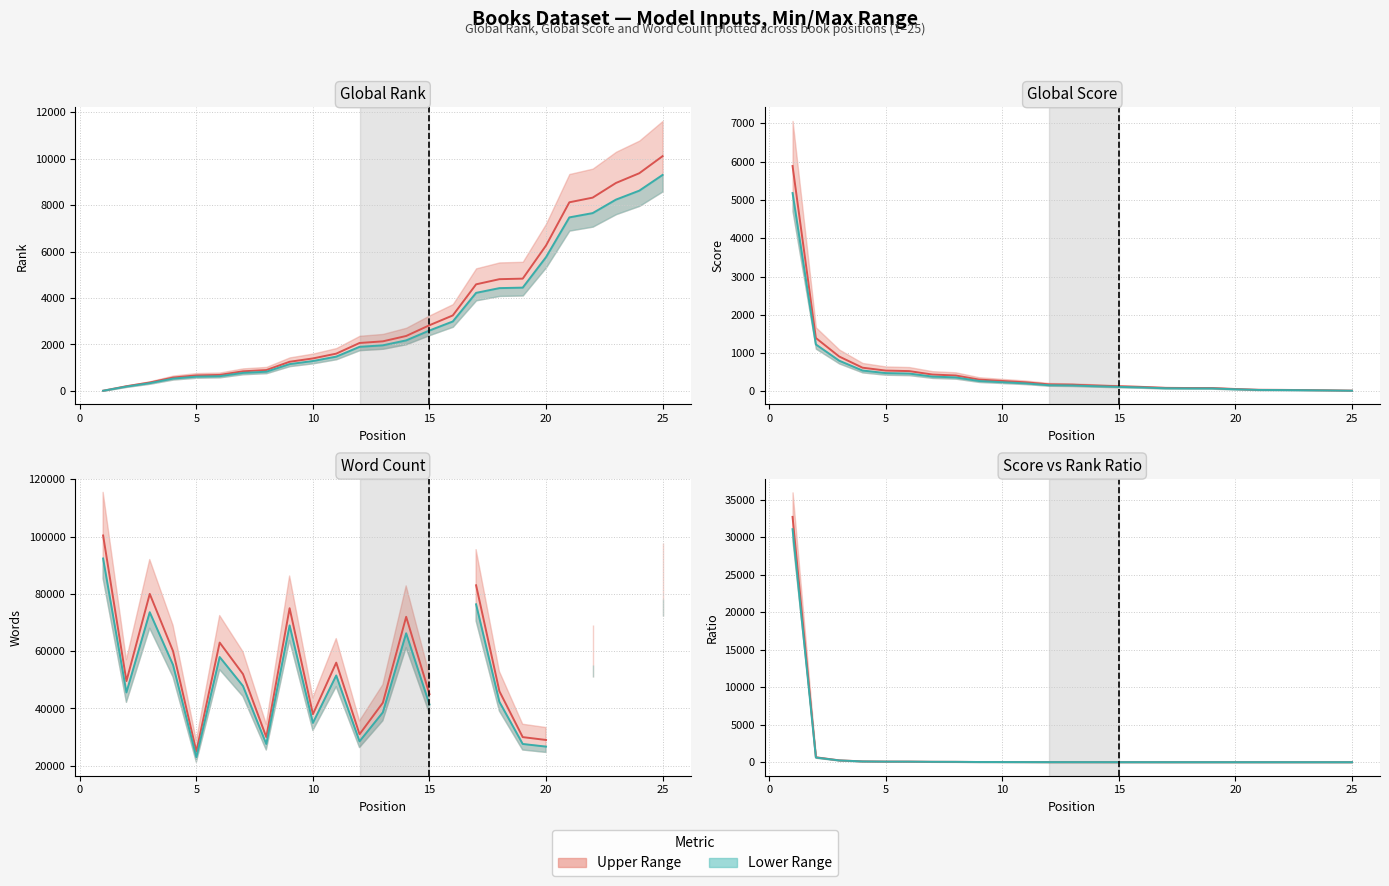

Does the chart have visible grid lines?

Yes